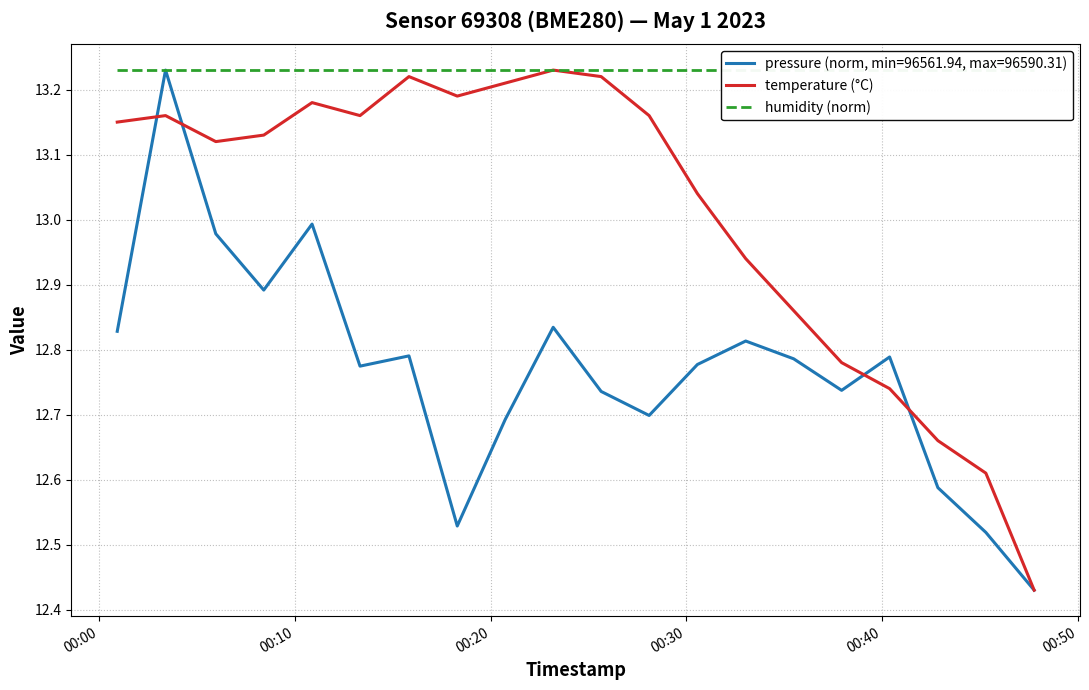

How many data points in temperature (°C) are less than 13?

7